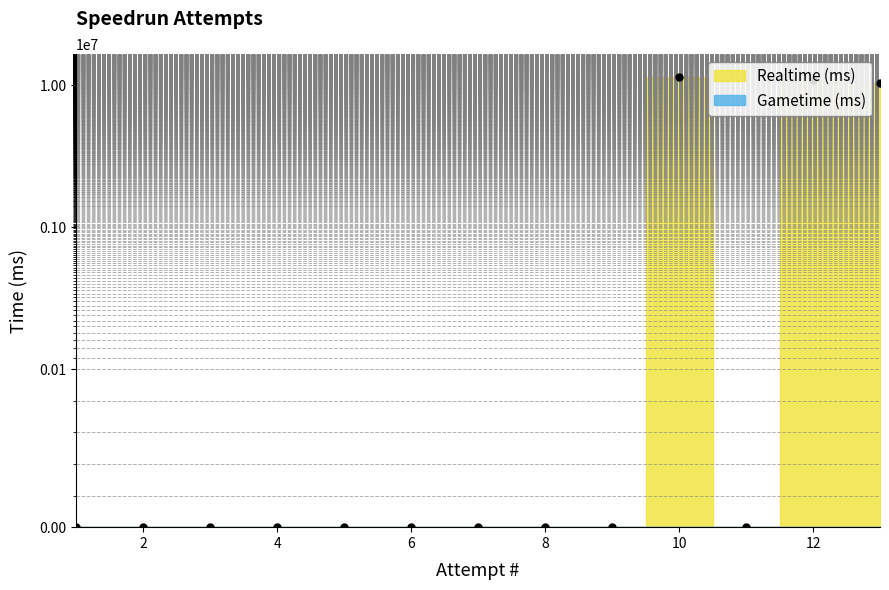

How many values are above zero?

3